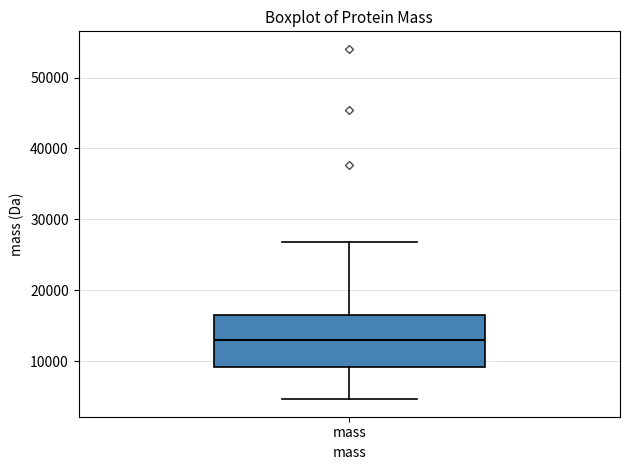

Read this box plot against the y-axis: the position of the median line, the range covered by the box, and the ends of both whiskers. The values are not printed on the chart, so give them approximately, as read against the axis.

median 13000, box 9000 to 16000, whiskers 5000 to 27000